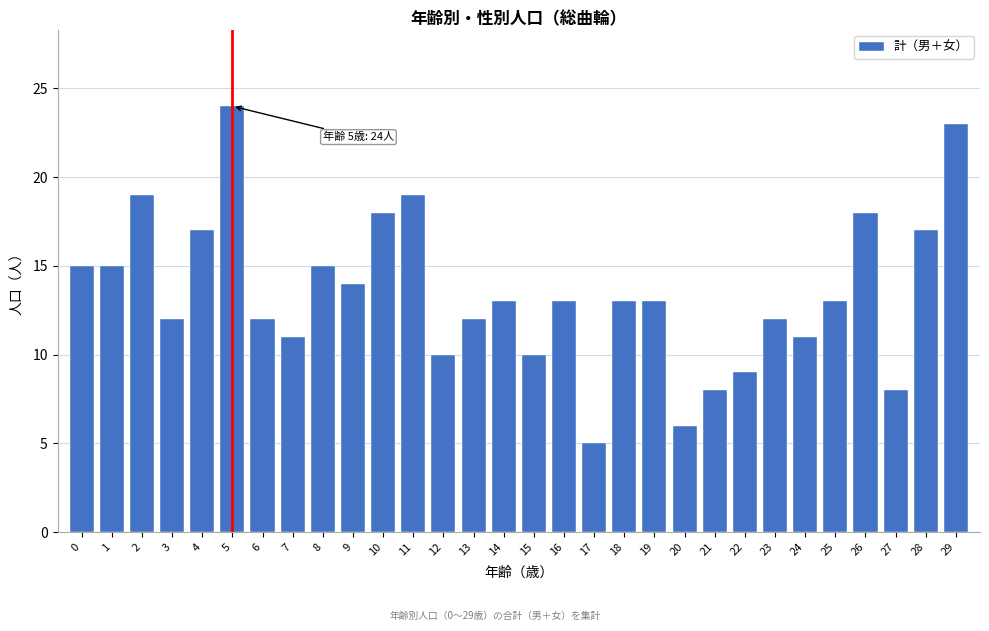

Reading left to right, transcribe all the data shown in this chart.

0=15	1=15	2=19	3=12	4=17	5=24	6=12	7=11	8=15	9=14	10=18	11=19	12=10	13=12	14=13	15=10	16=13	17=5	18=13	19=13	20=6	21=8	22=9	23=12	24=11	25=13	26=18	27=8	28=17	29=23